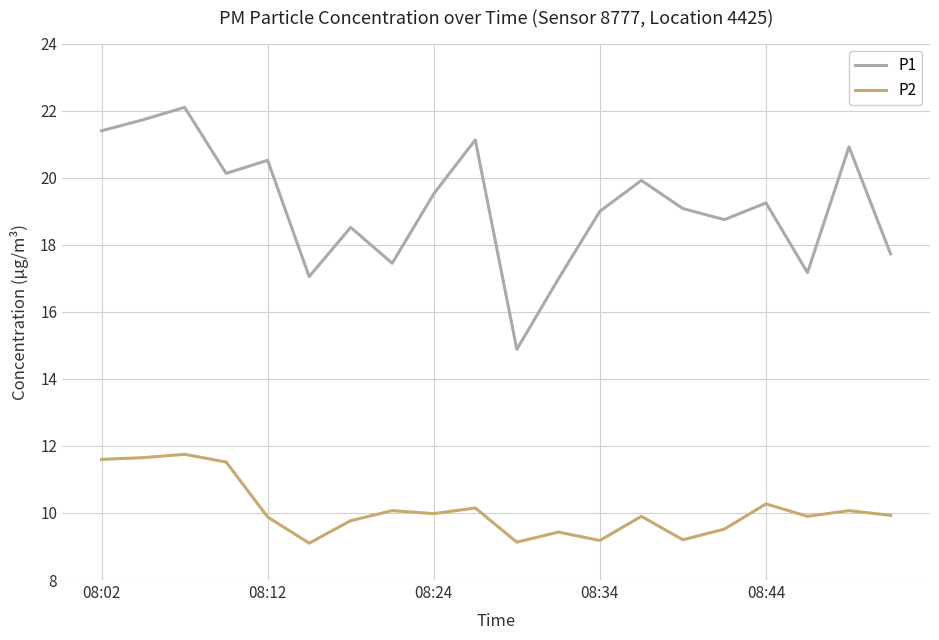

Which series has the largest range (max minus min)?

P1